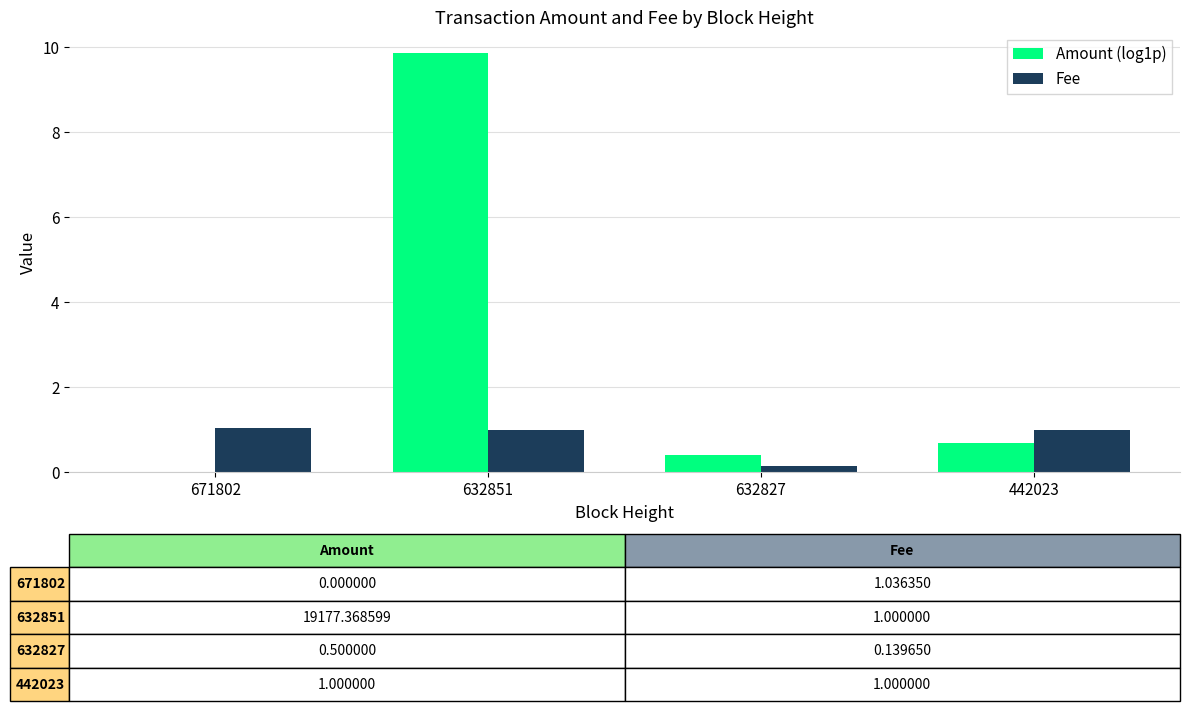

The Fee series shows 0.4 at 632851. True or false?

False